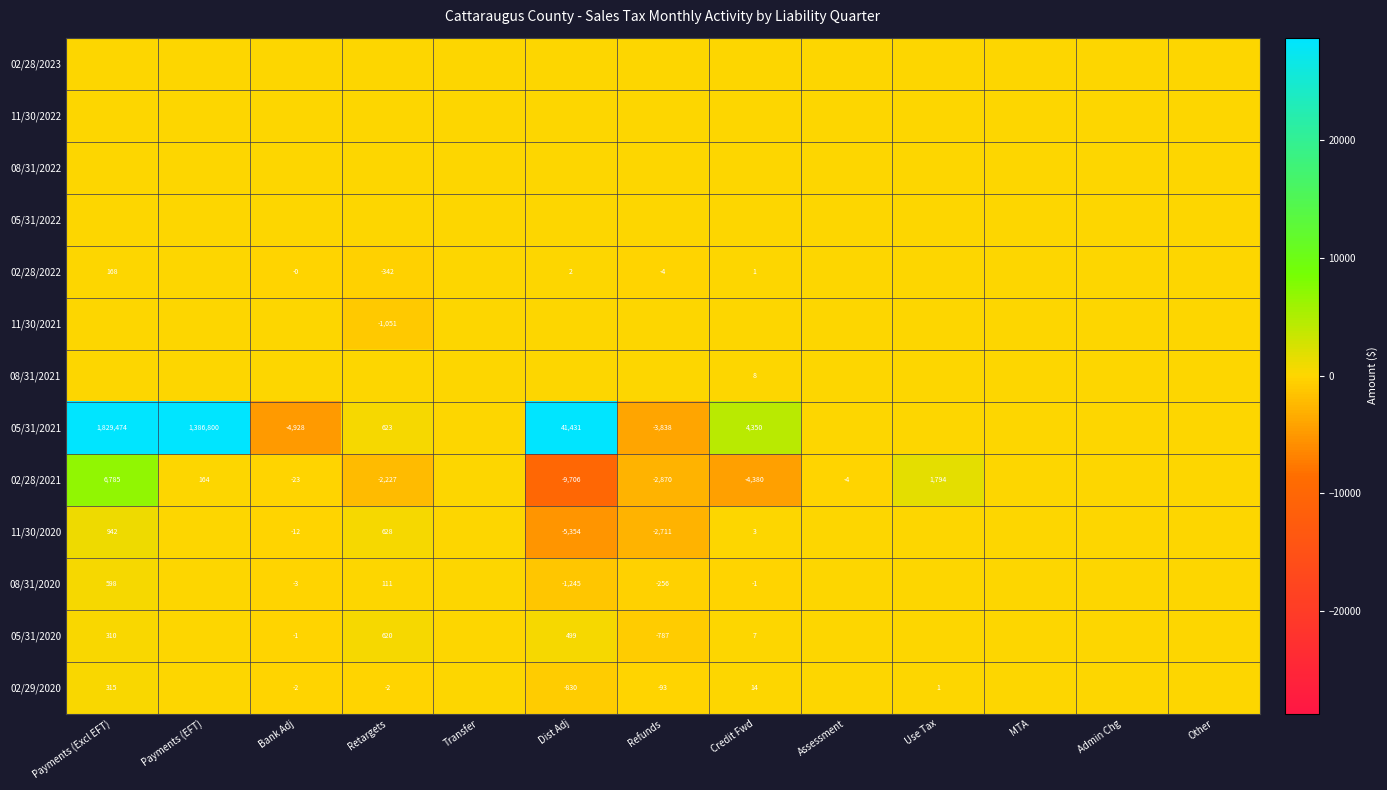

True or false: 11/30/2021 has a value of -304 at Retargets.

False